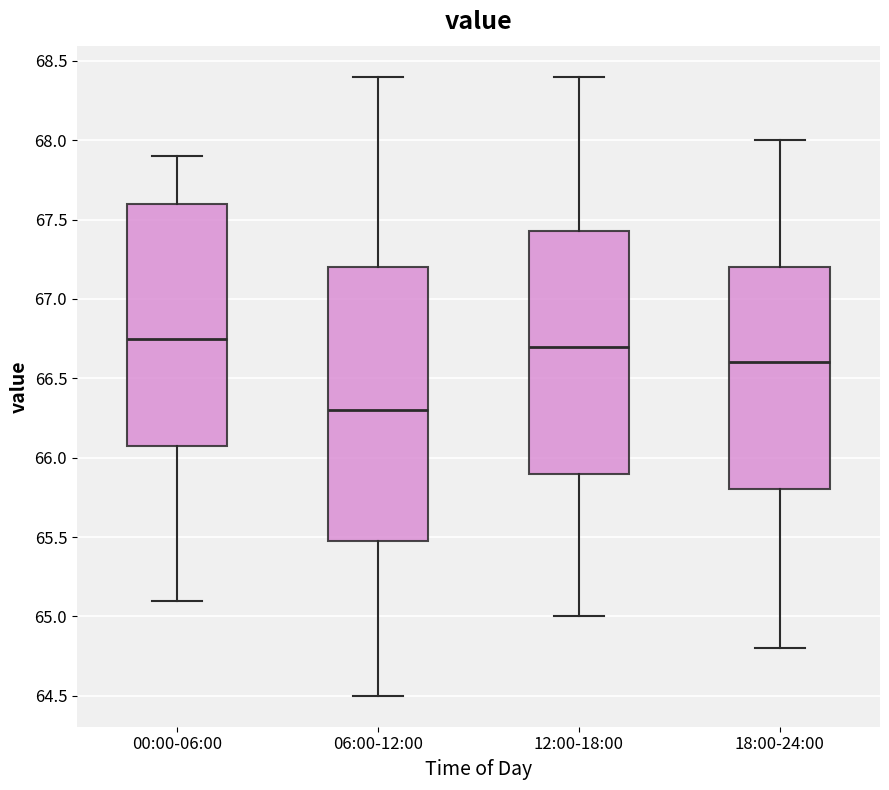

Reading left to right, transcribe this box plot: for each box, give where its median line is, the range the box spans, and where its two whiskers end, as read against the y-axis. The values are not printed on the chart, so give them approximately, as read against the axis.

00:00-06:00: median 66.75, box 66.10 to 67.60, whiskers 65.10 to 67.90
06:00-12:00: median 66.30, box 65.50 to 67.20, whiskers 64.50 to 68.40
12:00-18:00: median 66.70, box 65.90 to 67.45, whiskers 65.00 to 68.40
18:00-24:00: median 66.60, box 65.80 to 67.20, whiskers 64.80 to 68.00